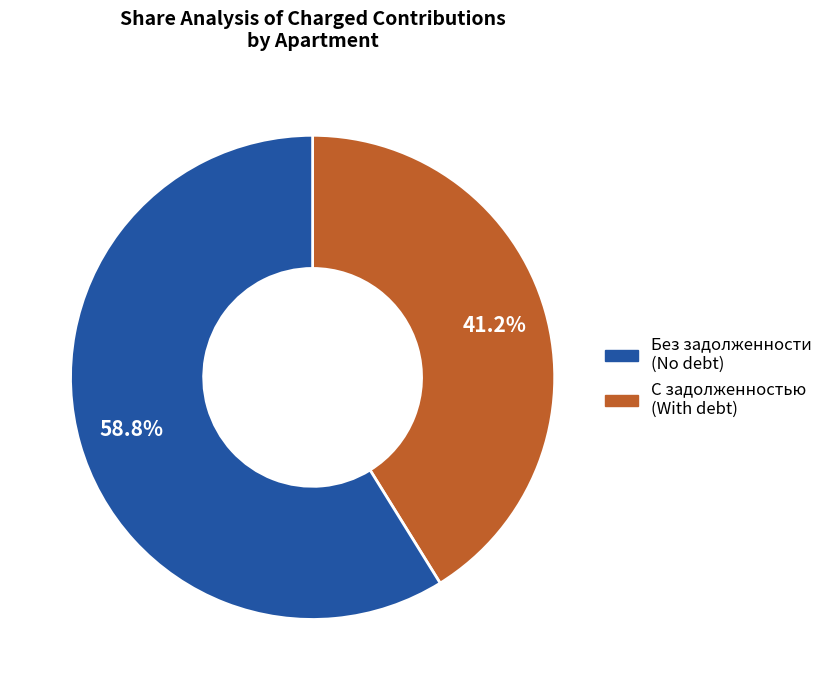

Is there any slice that represents more than half of the pie?

Yes